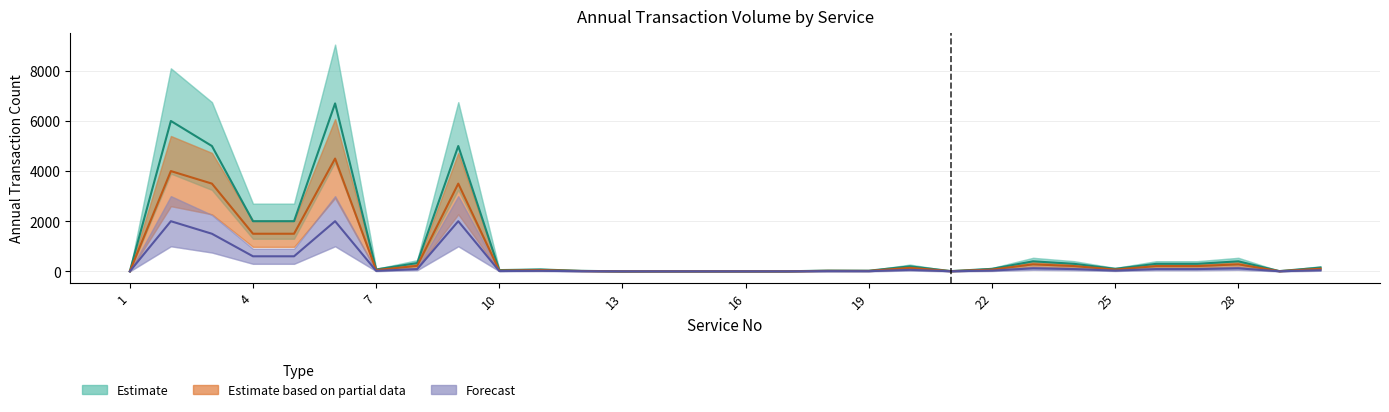

In Forecast, how many points are lower than both neighbors (excluding endpoints)?

6